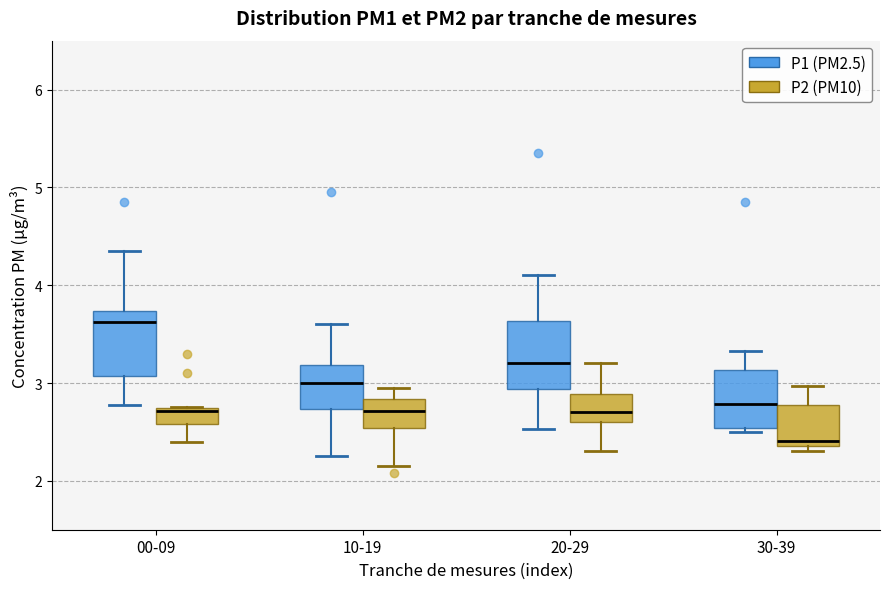

Reading left to right, read every box against the y-axis: the position of its median line, the range the box covers, and the ends of its whiskers. The values are not printed on the chart, so give them approximately, as read against the axis.

00-09 (P1 (PM2.5)): median 3.6, box 3.1 to 3.7, whiskers 2.8 to 4.4
00-09 (P2 (PM10)): median 2.7 (just below the box's upper edge), box 2.6 to 2.7, whiskers 2.4 to 2.8
10-19 (P1 (PM2.5)): median 3.0, box 2.7 to 3.2, whiskers 2.3 to 3.6
10-19 (P2 (PM10)): median 2.7, box 2.5 to 2.8, whiskers 2.2 to 3.0
20-29 (P1 (PM2.5)): median 3.2, box 2.9 to 3.6, whiskers 2.5 to 4.1
20-29 (P2 (PM10)): median 2.7, box 2.6 to 2.9, whiskers 2.3 to 3.2
30-39 (P1 (PM2.5)): median 2.8, box 2.5 to 3.1, whiskers 2.5 (just below the box's lower edge) to 3.3
30-39 (P2 (PM10)): median 2.4 (just above the box's lower edge), box 2.4 to 2.8, whiskers 2.3 to 3.0